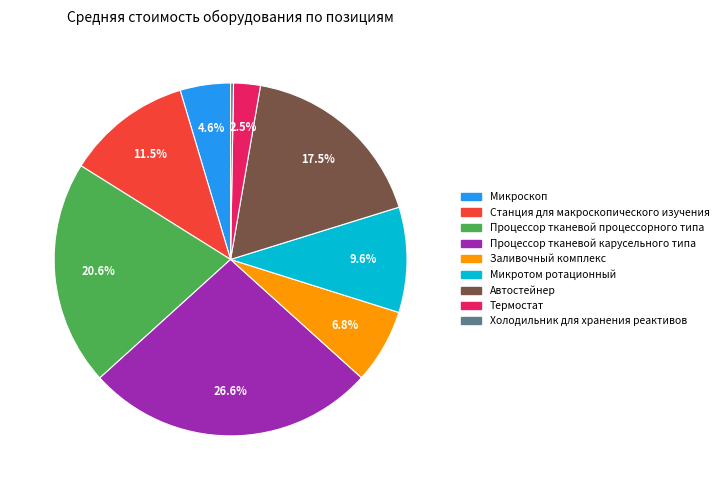

Combined, do Микротом ротационный and Автостейнер account for over 50%?

No